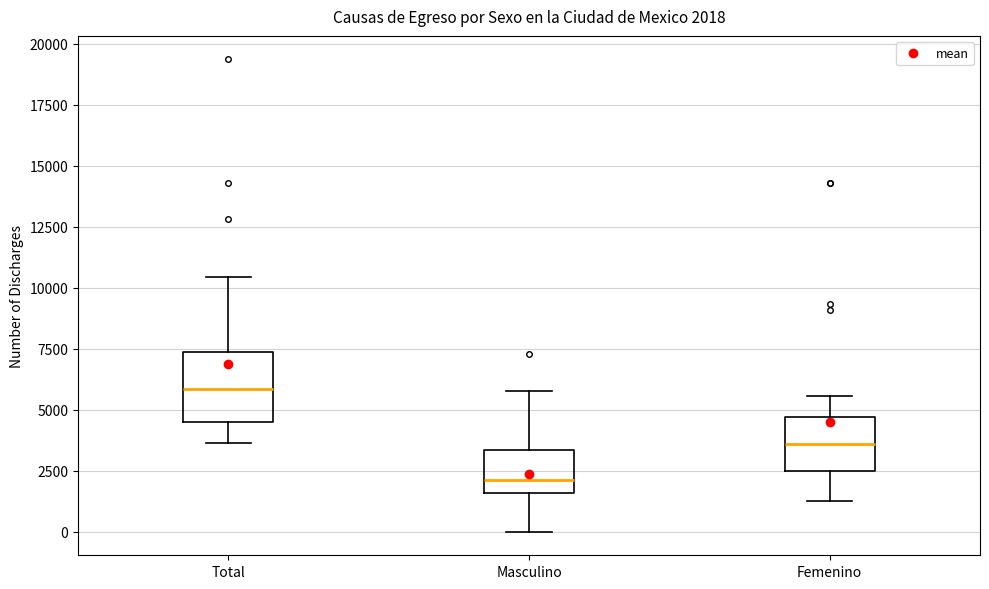

Comparing the boxes themselves (not the whiskers), which one is the tallest?

Total